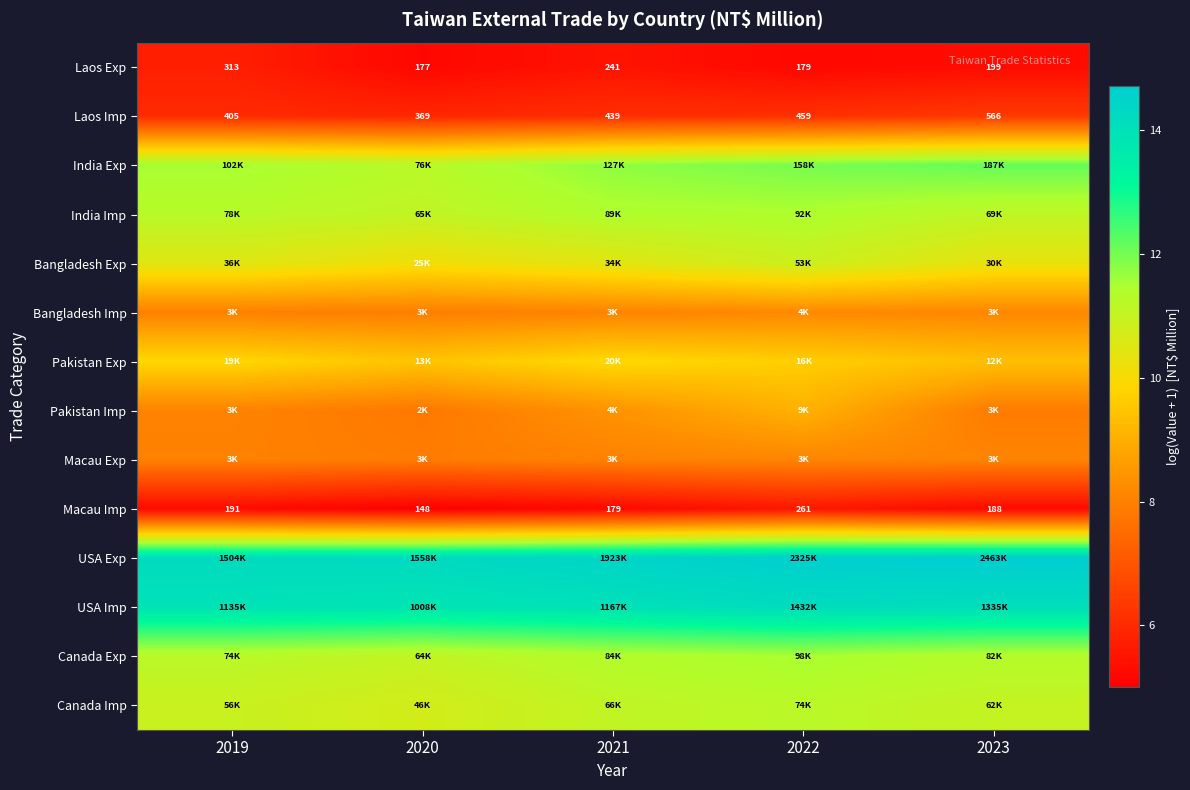

At how many categories does at least one series exceed 13?

5